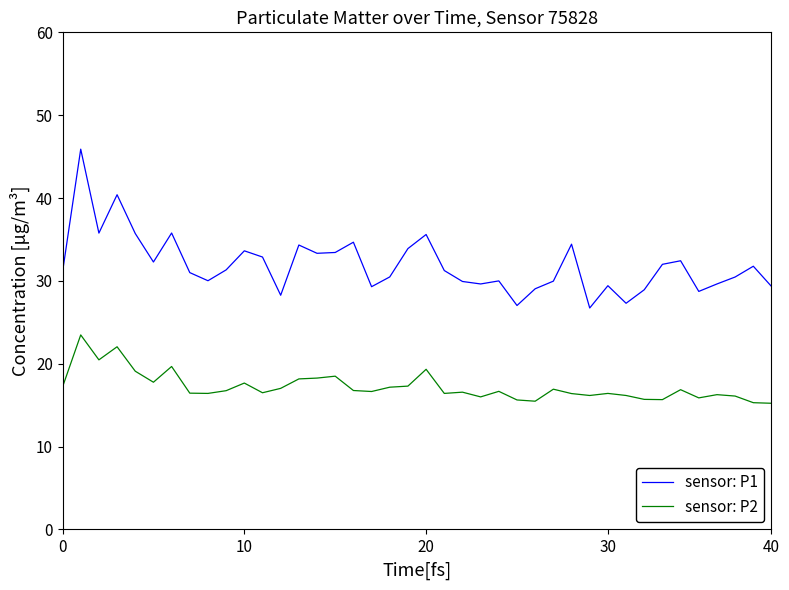

Which series has the largest range (max minus min)?

sensor: P1